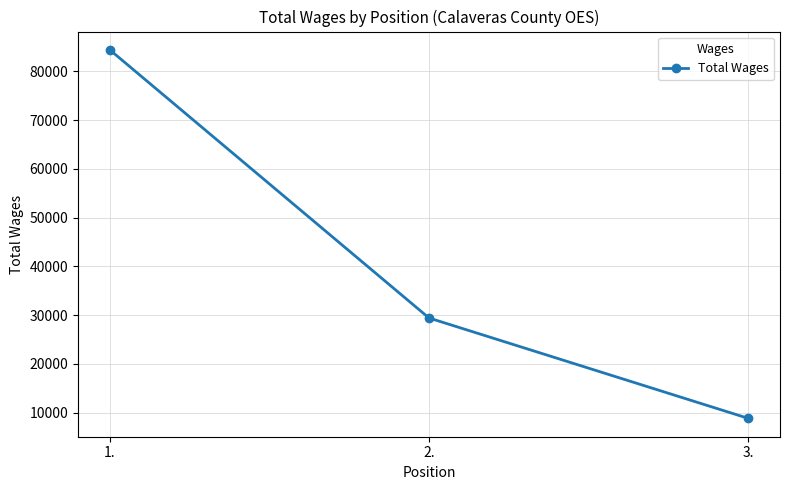

Reading right to left, what are all the values shown in this chart?

3.=8838	2.=29418	1.=84407